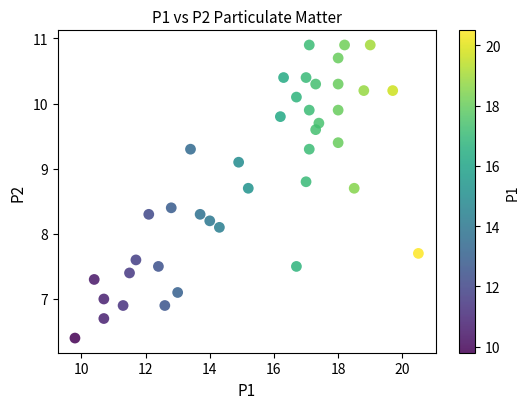

What Y value in the scatter plot is closest to 8?

8.1